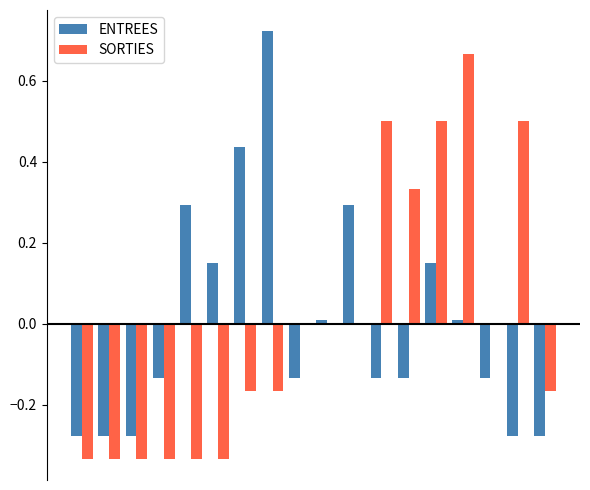

How many groups of bars are there?

18